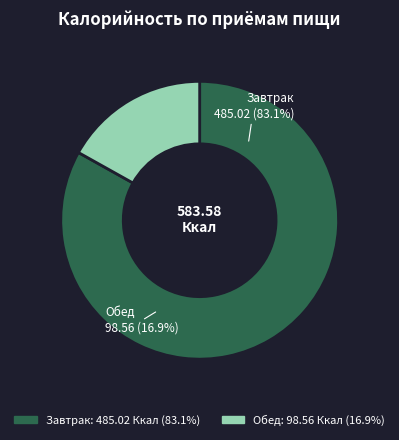

What is the ratio of the value at Завтрак to the value at Обед?

4.9